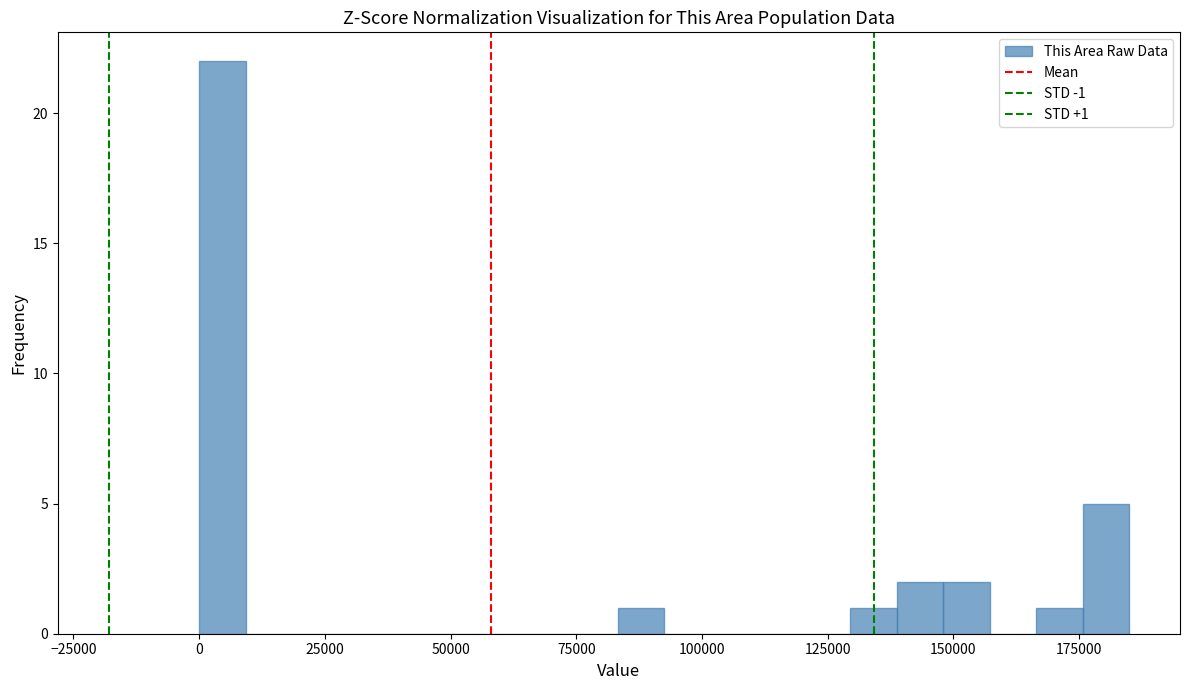

Read against the x-axis, roughly where is the centre of the tallest bar?

5000